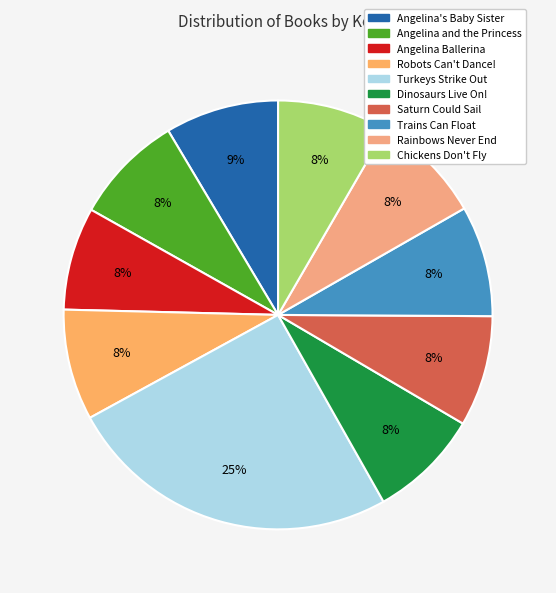

How many slices are in this pie chart?

10